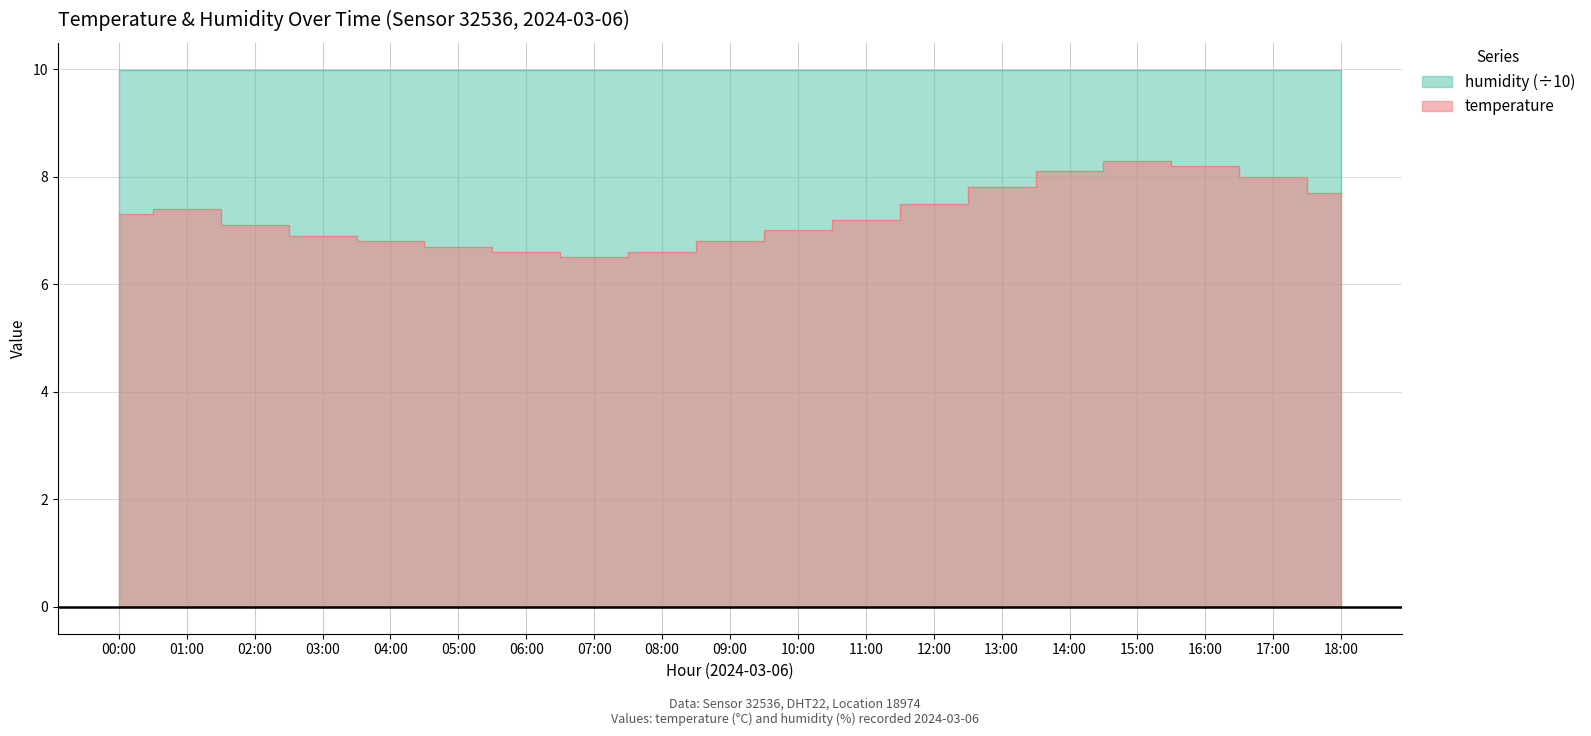

Reading left to right, what are all the values shown in this chart?

00:00=7.3	01:00=7.4	02:00=7.1	03:00=6.9	04:00=6.8	05:00=6.7	06:00=6.6	07:00=6.5	08:00=6.6	09:00=6.8	10:00=7.0	11:00=7.2	12:00=7.5	13:00=7.8	14:00=8.1	15:00=8.3	16:00=8.2	17:00=8.0	18:00=7.7